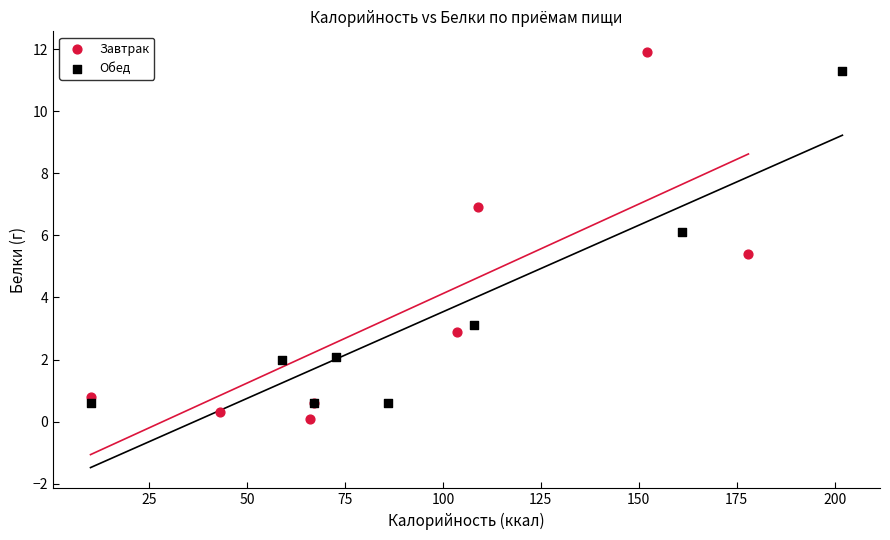

Which series has the largest Y range (max minus min)?

Завтрак